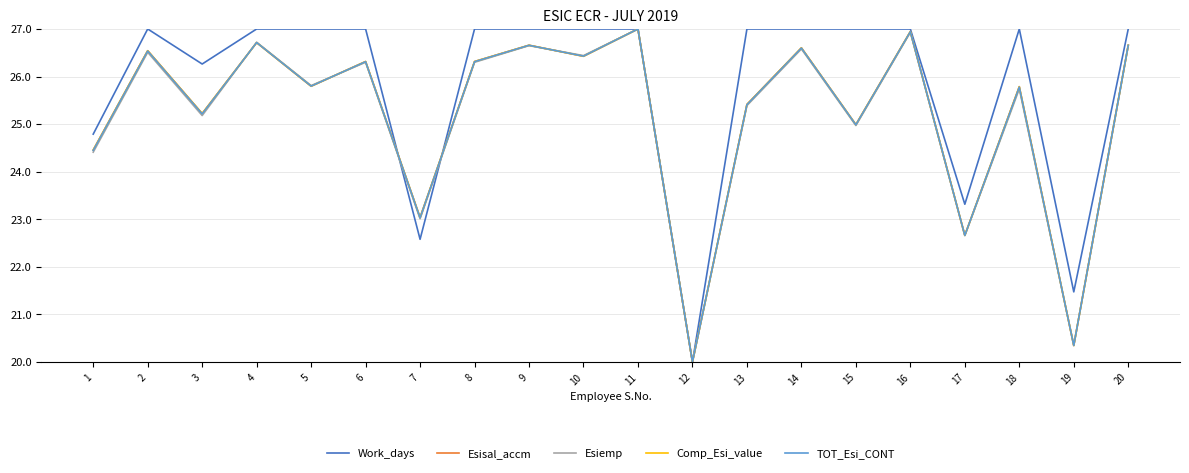

Does the chart have visible grid lines?

Yes